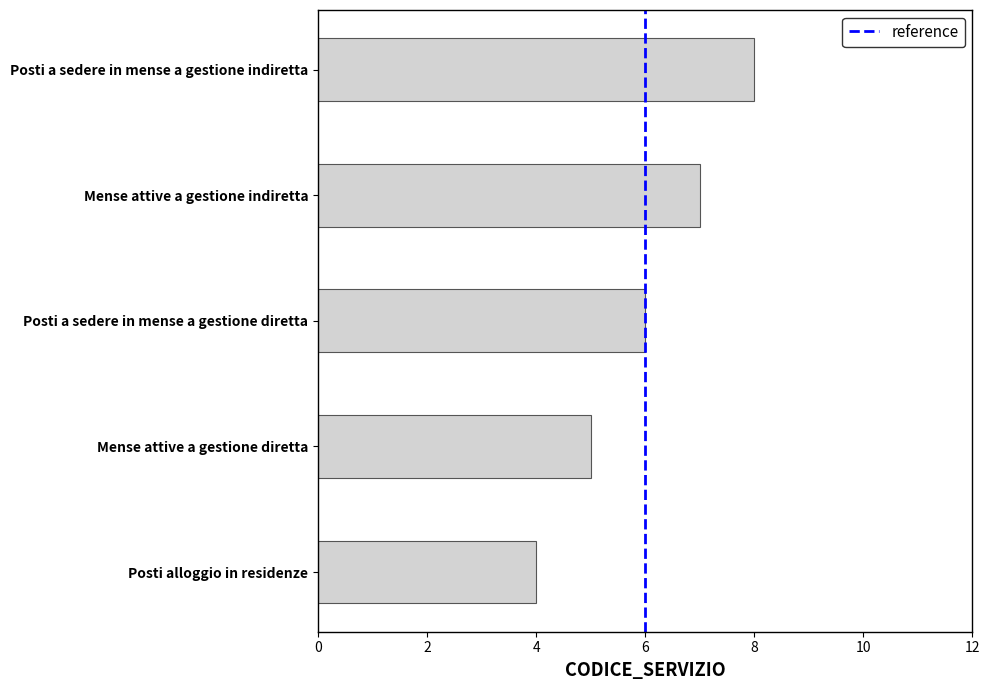

How many values are between 5 and 7?

3